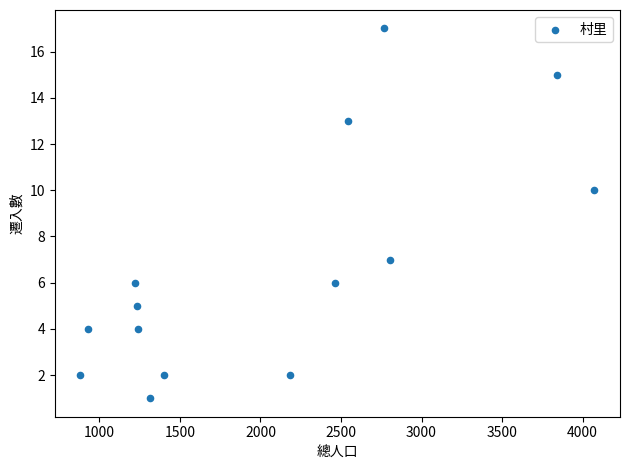

What is the range of Y values (max minus min)?

16